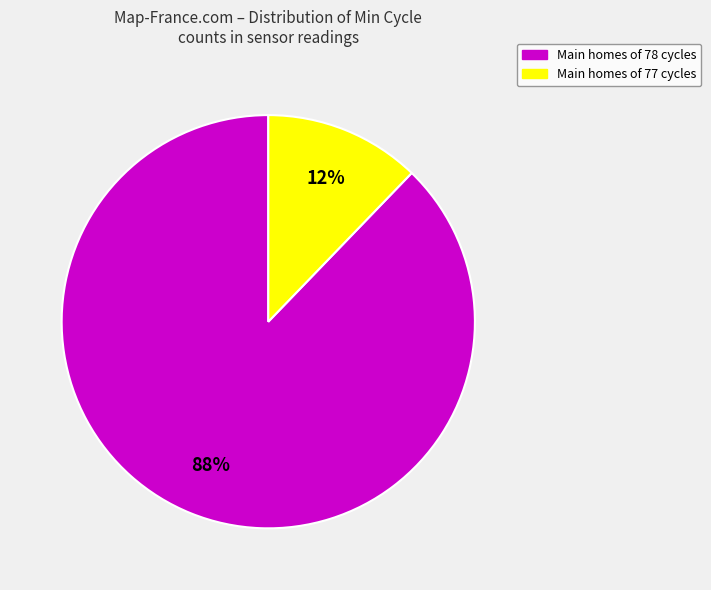

To the nearest percent, what is the difference between the largest and smallest slice percentages?

76%